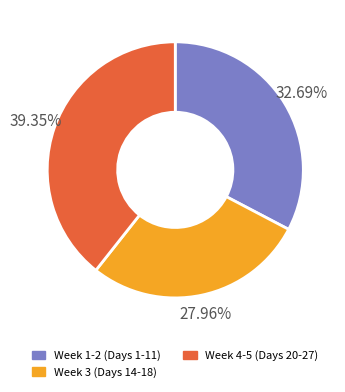

Count the number of slices in the pie.

3